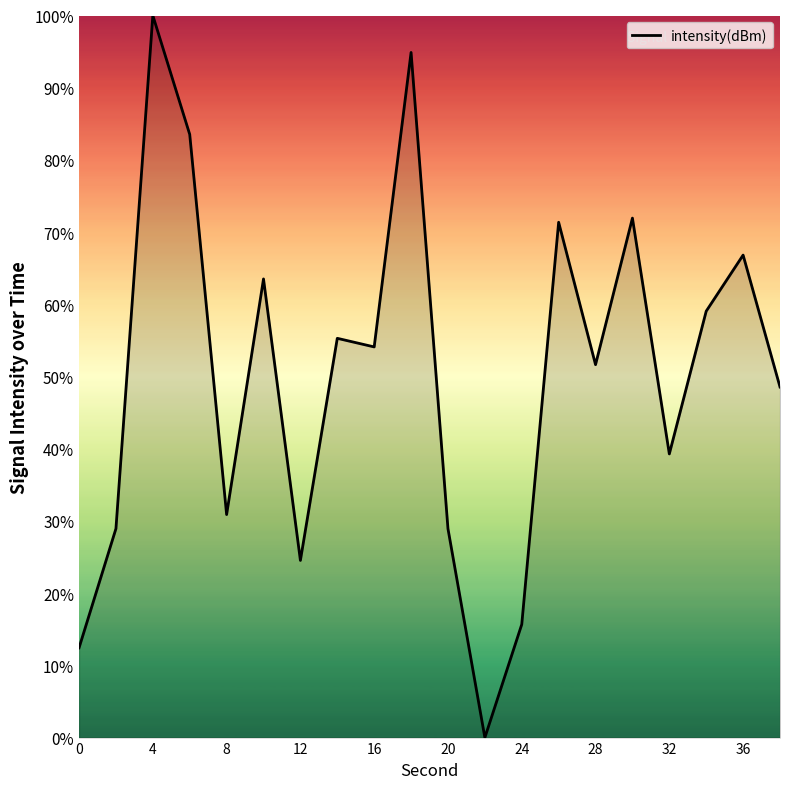

What is the maximum value shown in the chart?

100.0